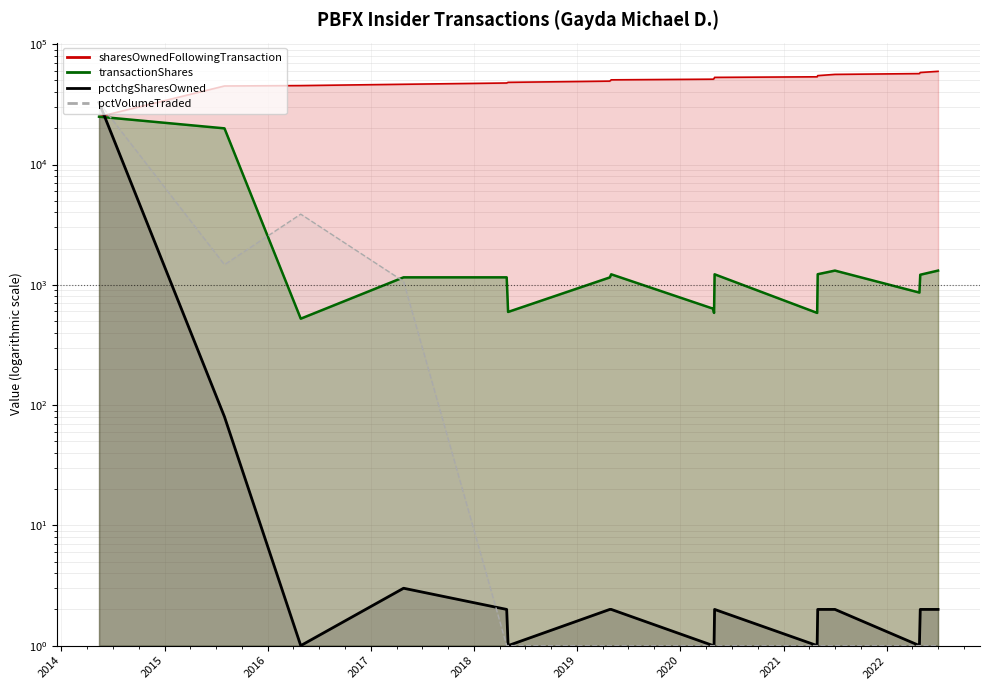

Reading left to right, what are all the values shown in this chart?

sharesOwnedFollowingTransaction: 25000	45000	45352	46506	47660	48255	49407	50630	51263	51847	53070	53654	54879	56192	57054	58267	59580
transactionShares: 25000	20000	523	1154	1154	595	1152	1223	633	584	1223	584	1225	1313	862	1213	1313
pctchgSharesOwned: 32767	80	1	3	2	1	2	2	1	1	2	1	2	2	1	2	2
pctVolumeTraded: 32767	1471	3869	1068	1	1	1	1	1	1	1	1	1	1	1	1	1